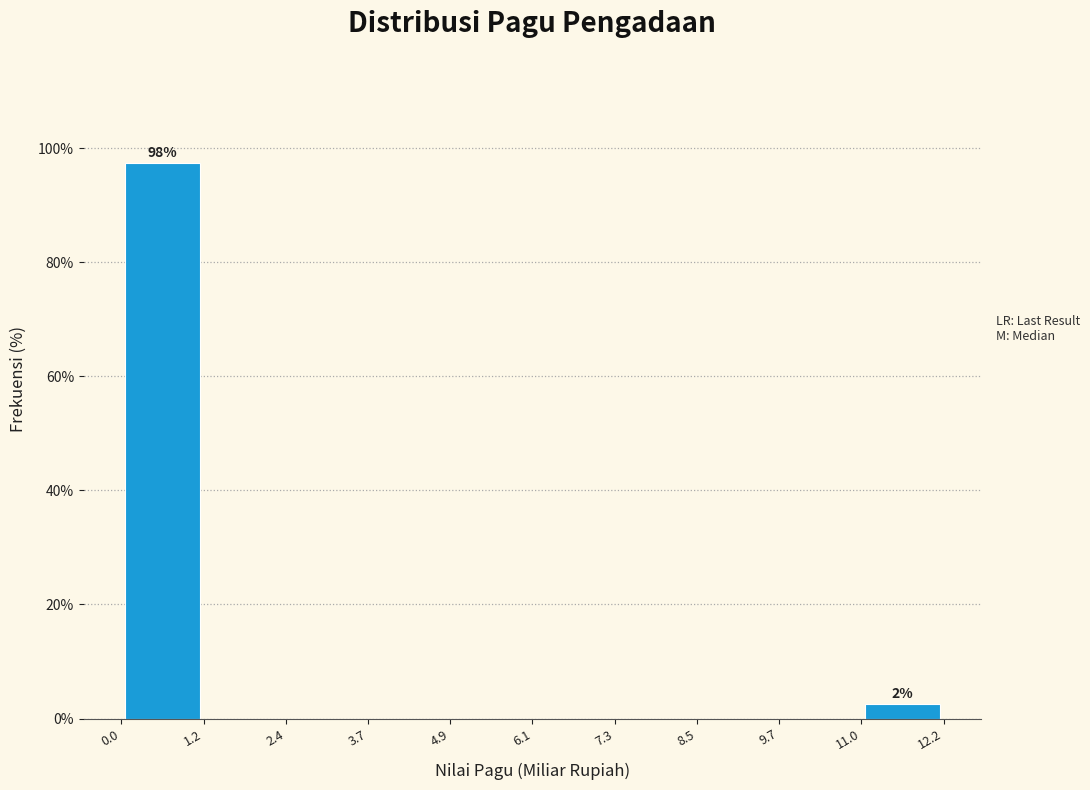

Which range on the x-axis has the tallest bar?

0.0 to 1.2